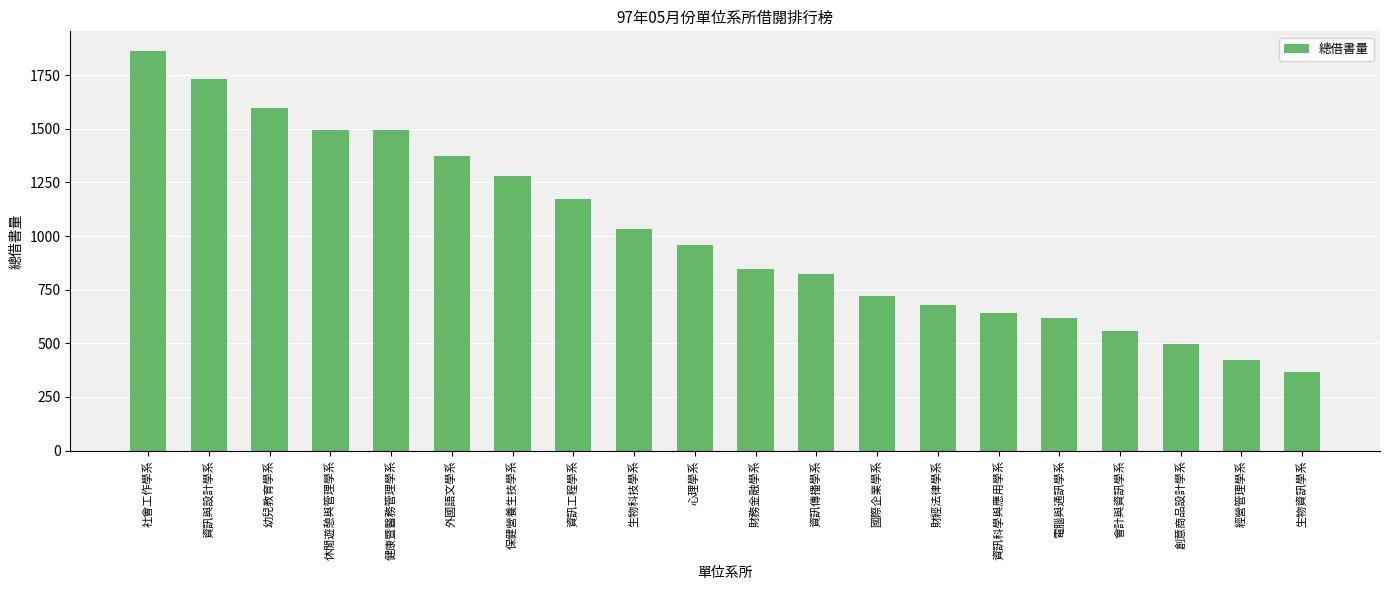

True or false: the data shows 366 at 生物資訊學系.

True